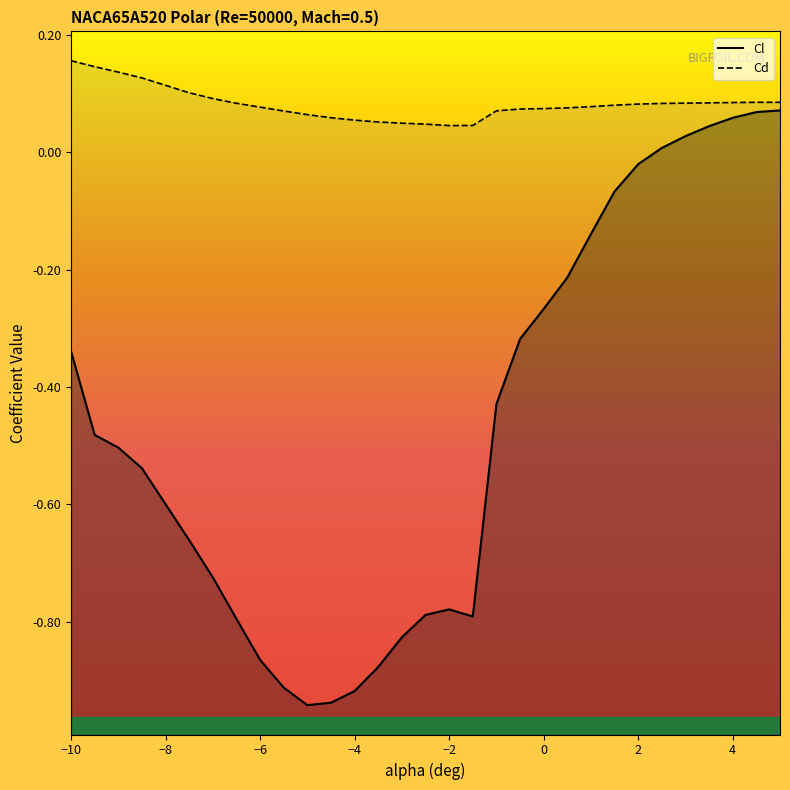

True or false: Cl has more than 2 points higher than both neighbors.

False